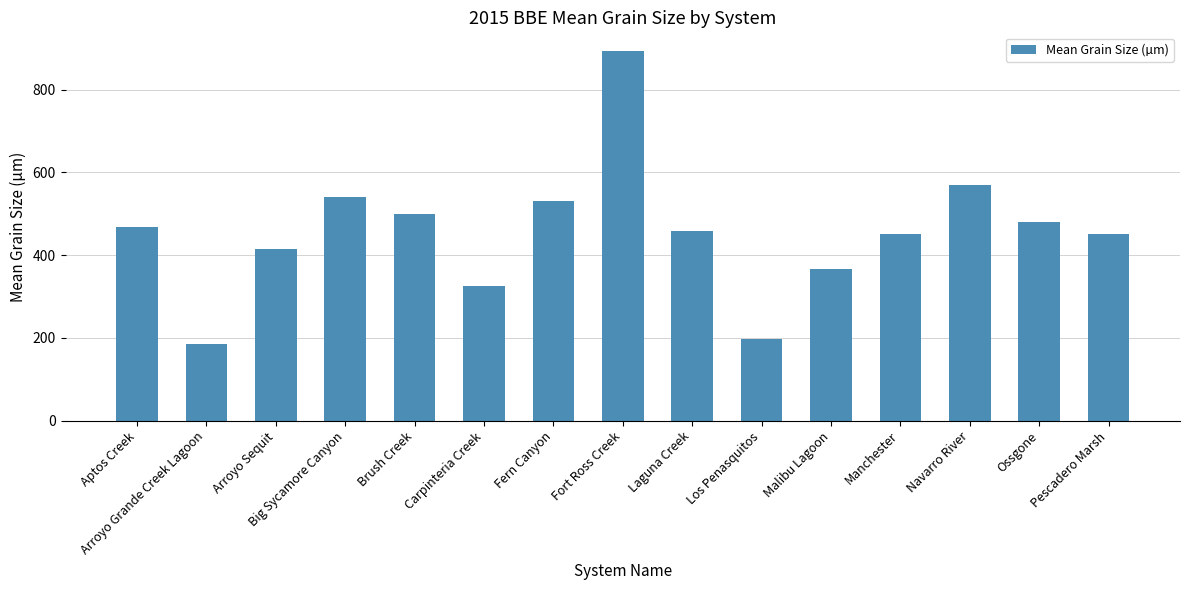

What value does the data have at Fern Canyon?

531.7